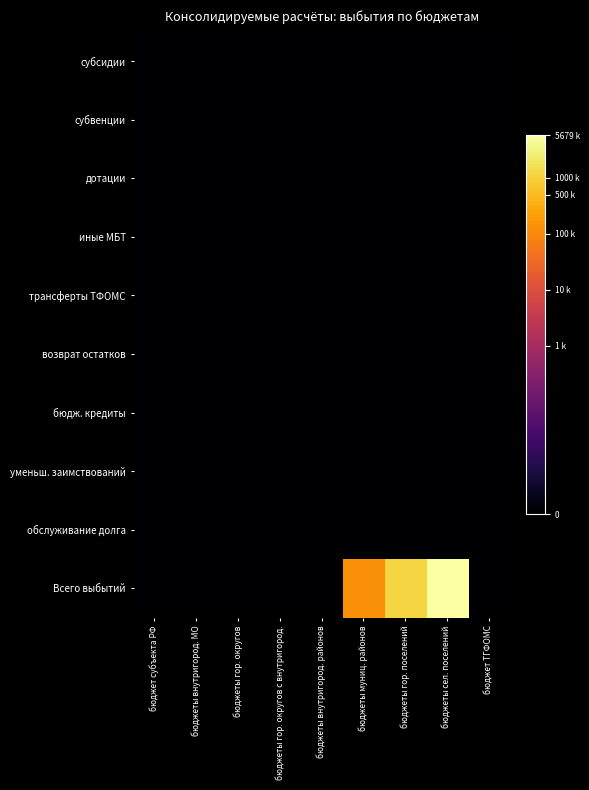

Which series has the largest range (max minus min)?

Всего выбытий